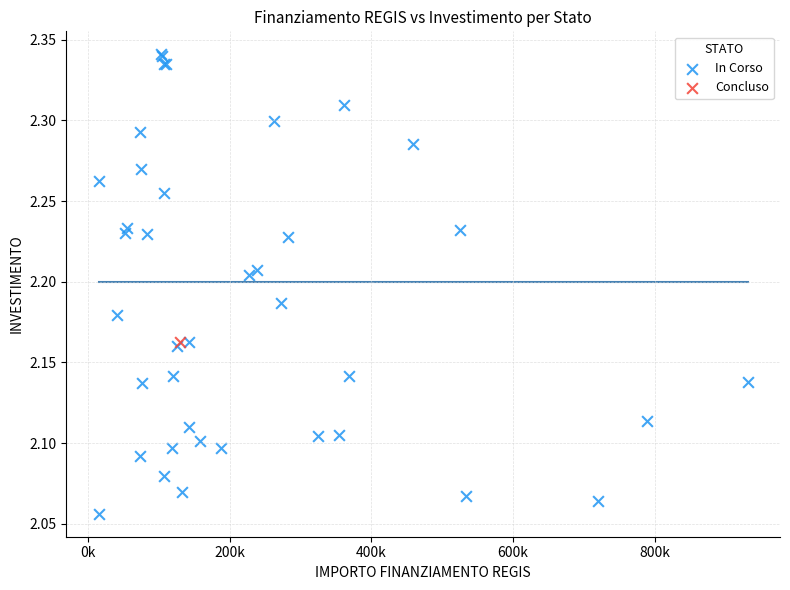

What are all the series names shown in the legend?

In Corso, Concluso